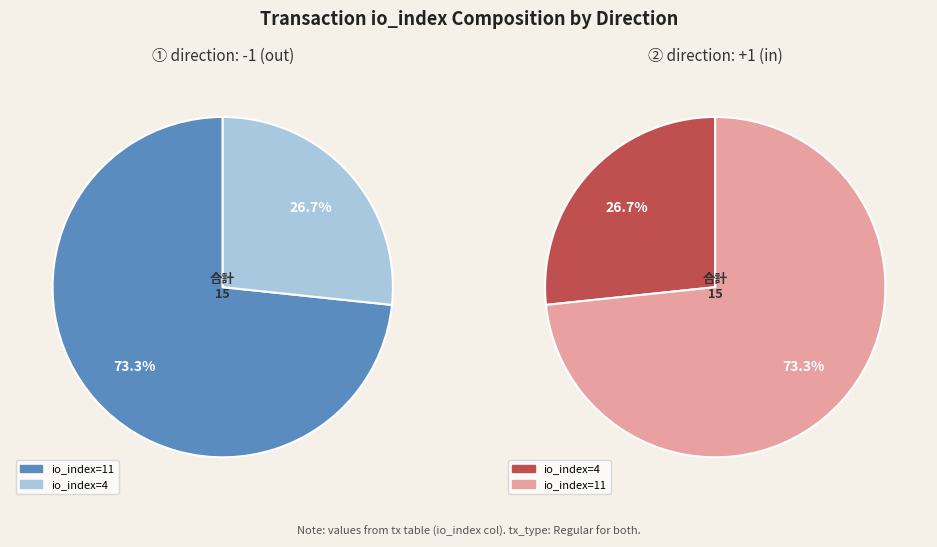

True or false: io_index_11 accounts for 84% of the total.

False